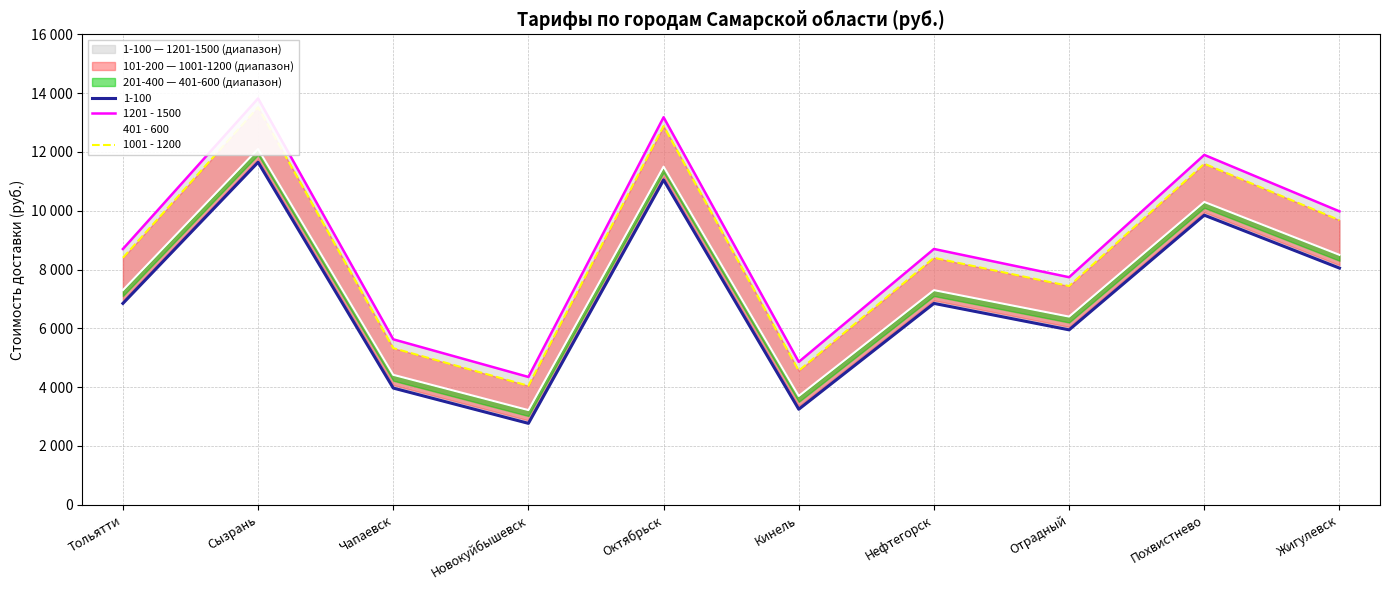

List the labels in order of 401 - 600 value, smallest first.

Новокуйбышевск, Кинель, Чапаевск, Отрадный, Тольятти, Нефтегорск, Жигулевск, Похвистнево, Октябрьск, Сызрань